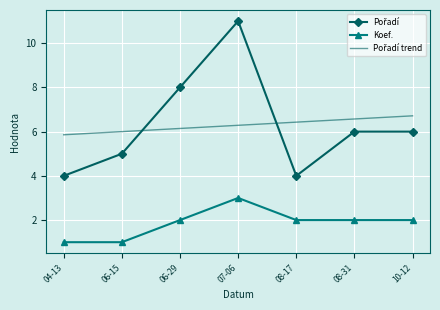

What is the minimum value shown in the chart?

1.0